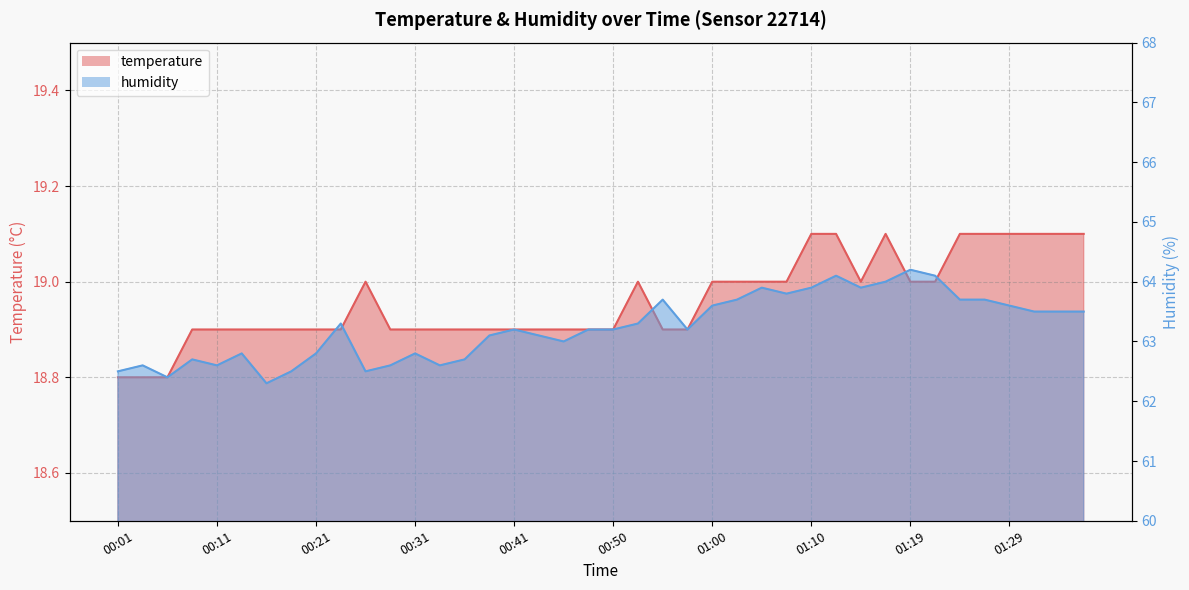

List the series in order of their overall mean, lowest first.

temperature, humidity